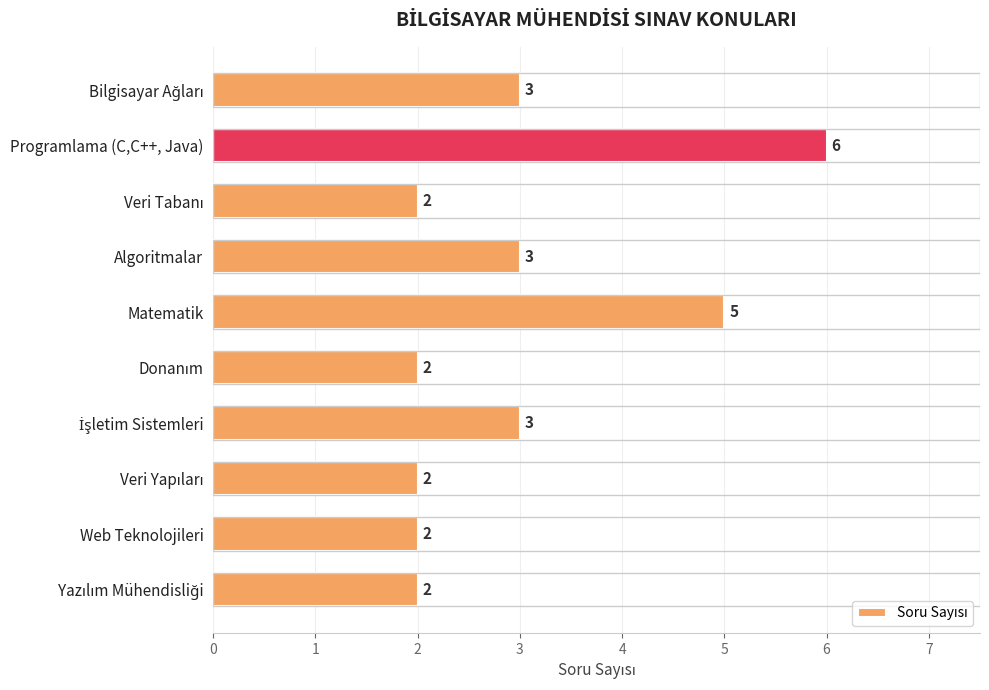

Count the values in the range 2 to 3.

8